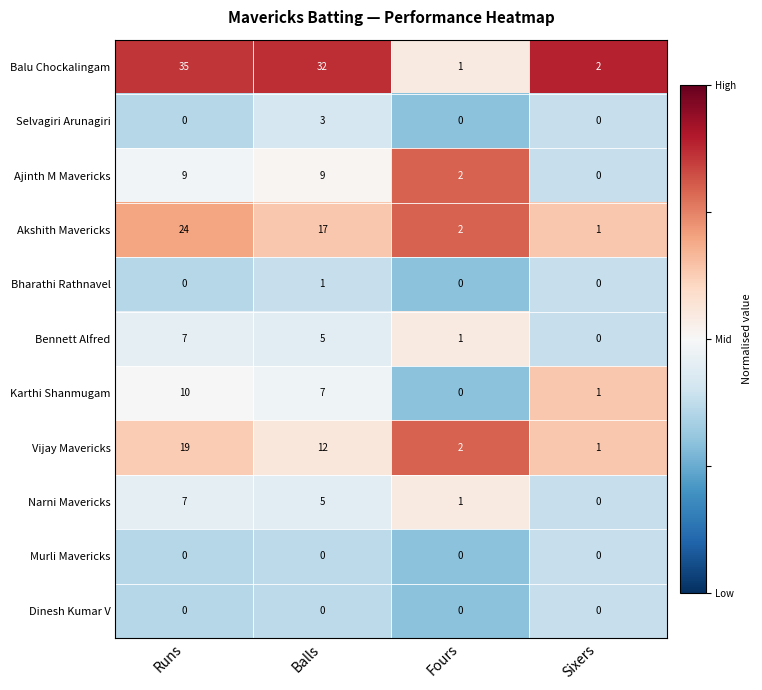

At which label does Akshith Mavericks first exceed 17?

Runs